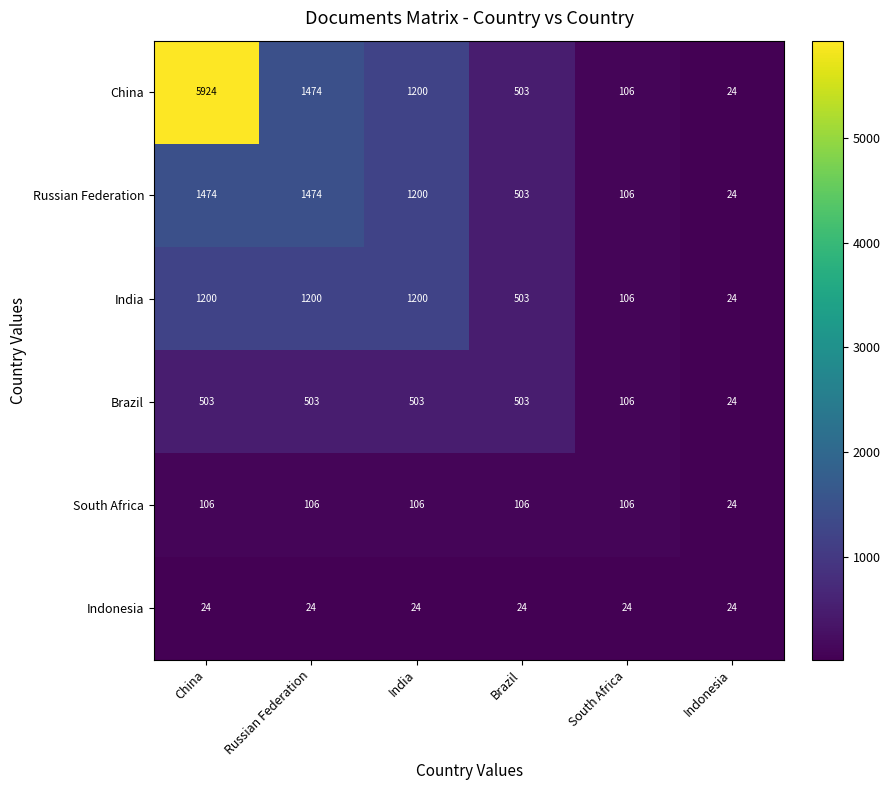

Is it true that Indonesia equals 24 at South Africa?

True